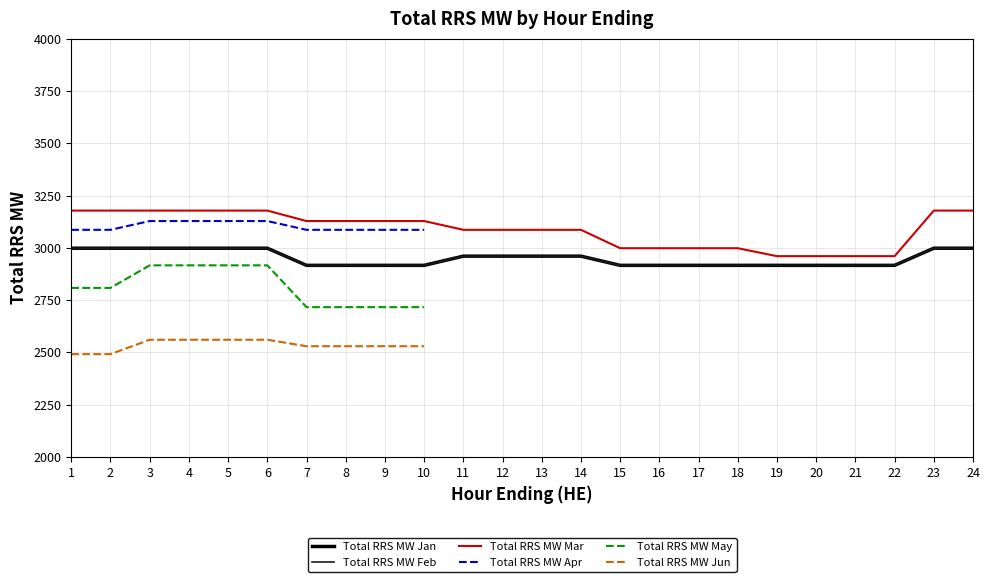

Where is Total RRS MW Feb nearest to the value 2957?

11